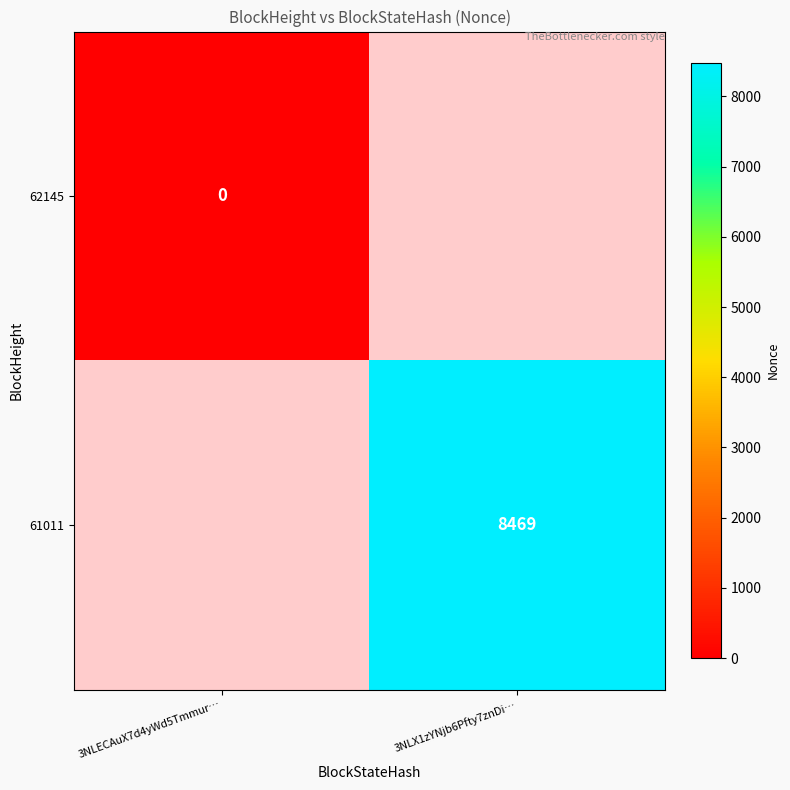

The value of 61011 at 3NLX1zYNjb6Pfty7znDi… is 4453.5. True or false?

False